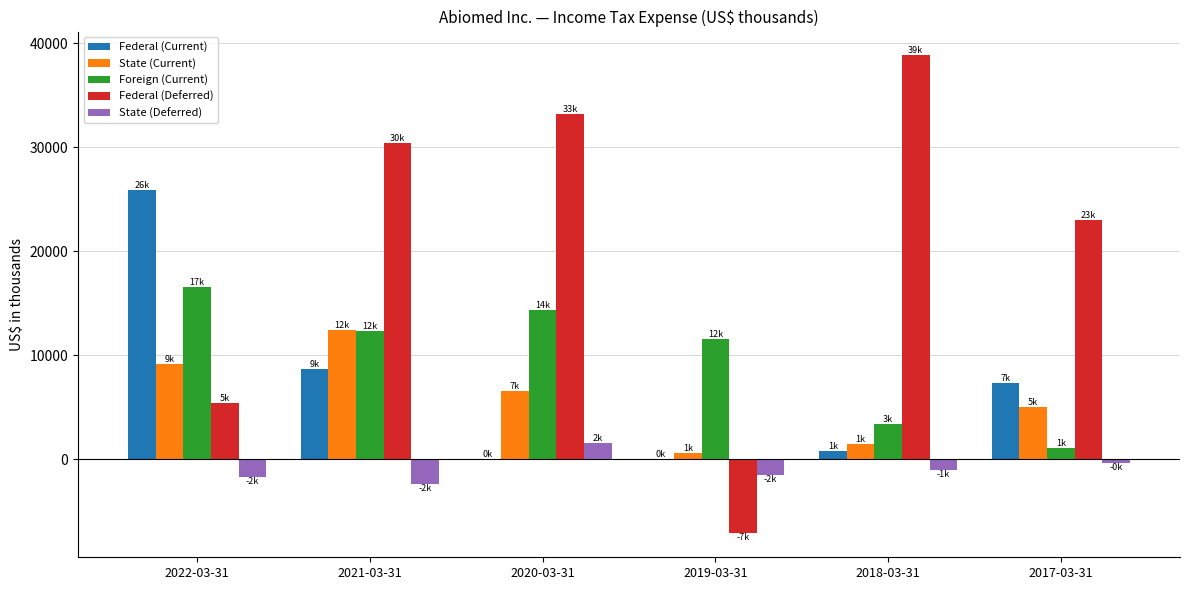

Which label corresponds to the largest value in the chart?

2018-03-31